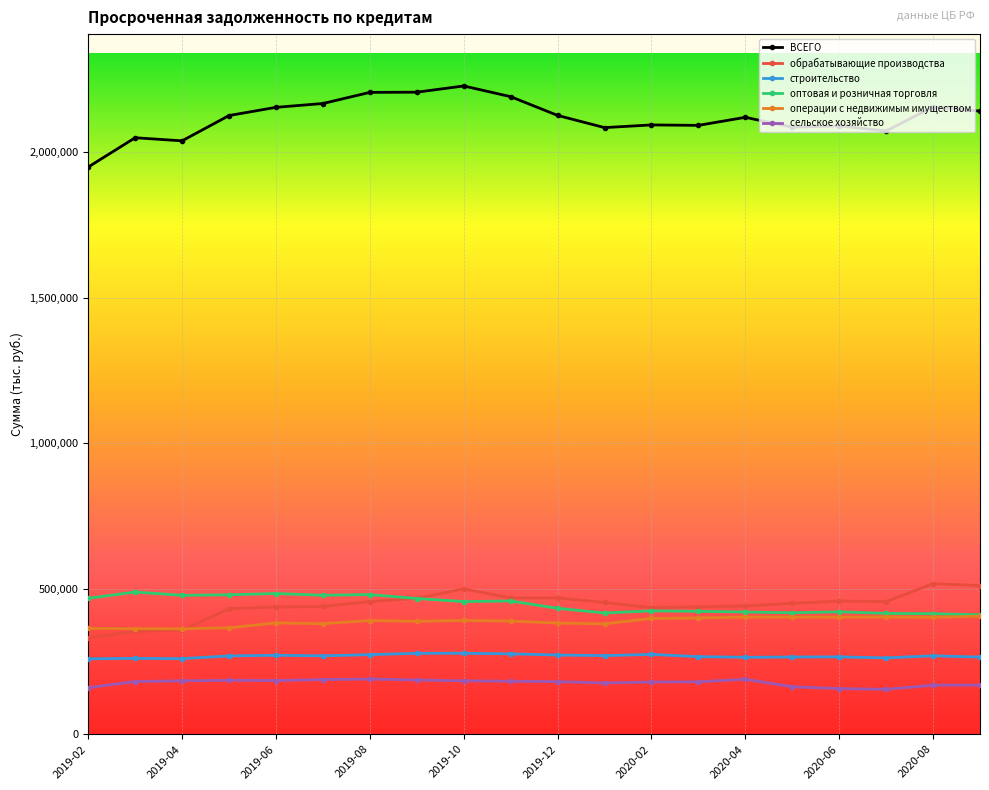

What is the minimum value for оптовая и розничная торговля?

409999